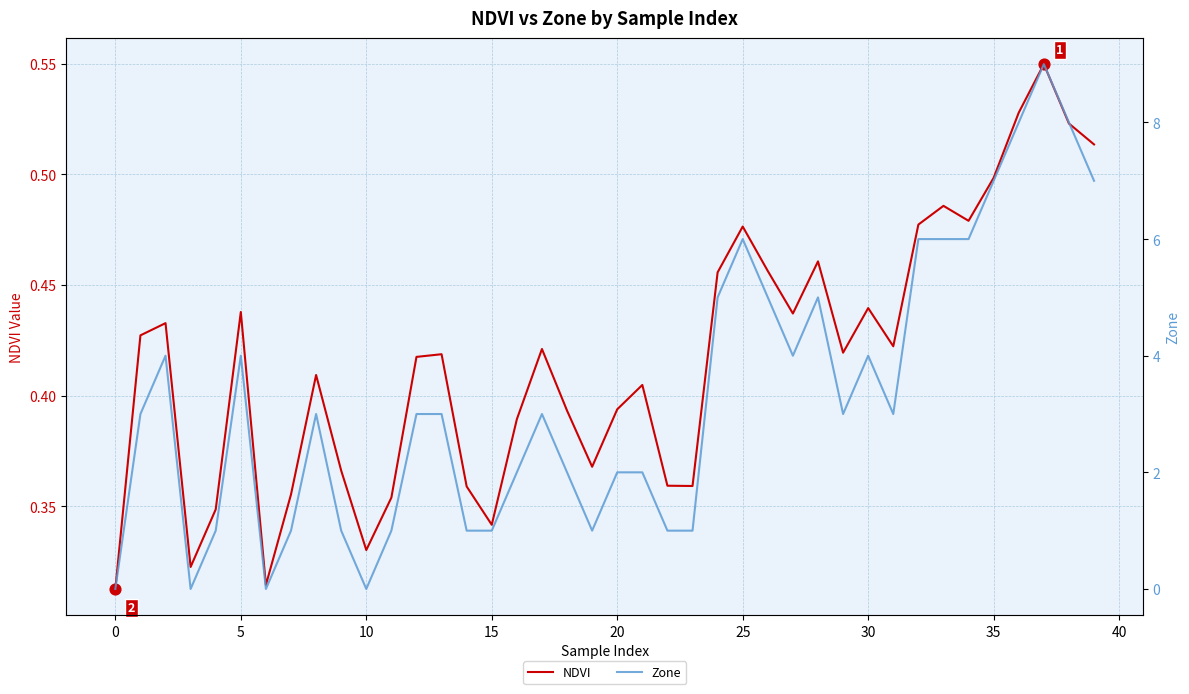

Which series reaches the maximum Y coordinate?

Zone